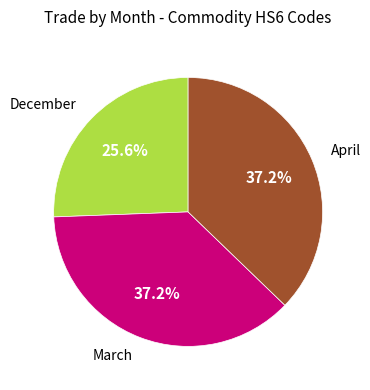

To the nearest percent, what percentage of the pie is April?

37%